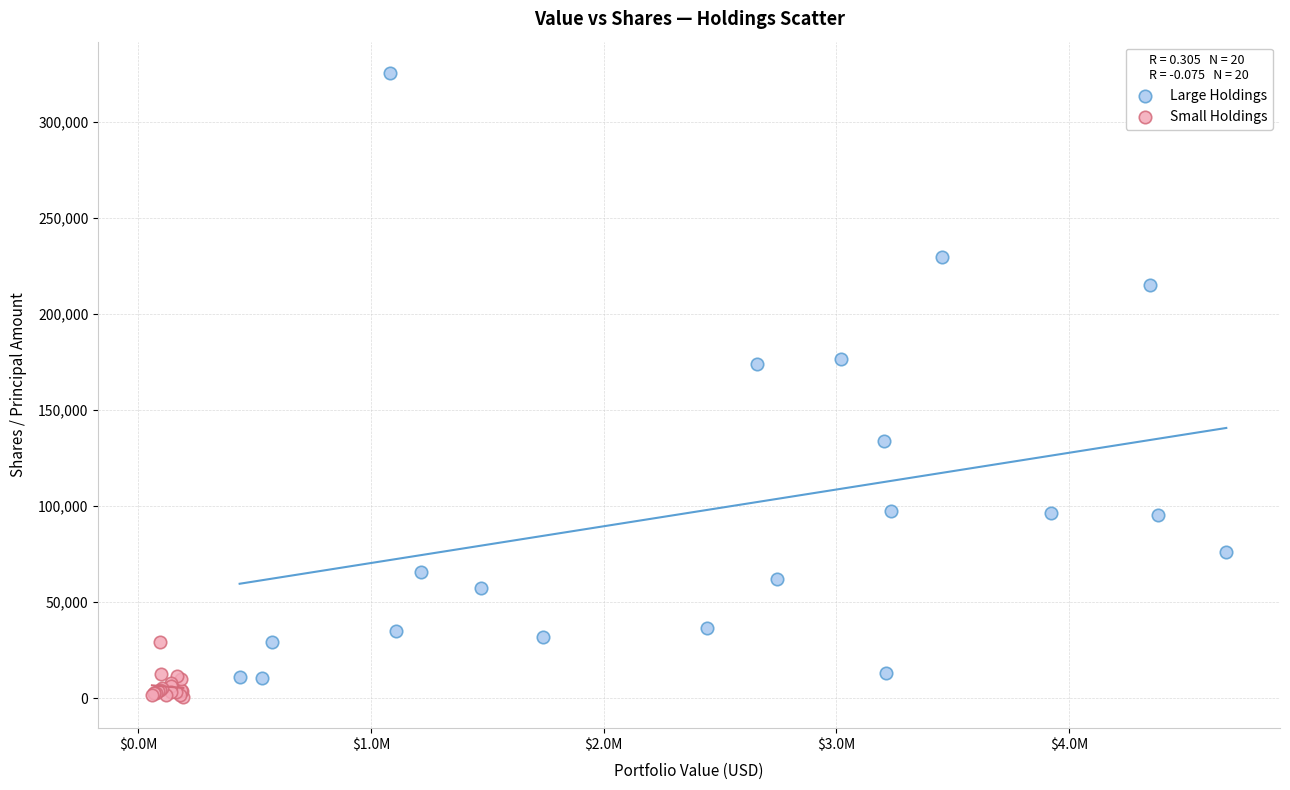

Which series has the largest Y range (max minus min)?

Large Holdings